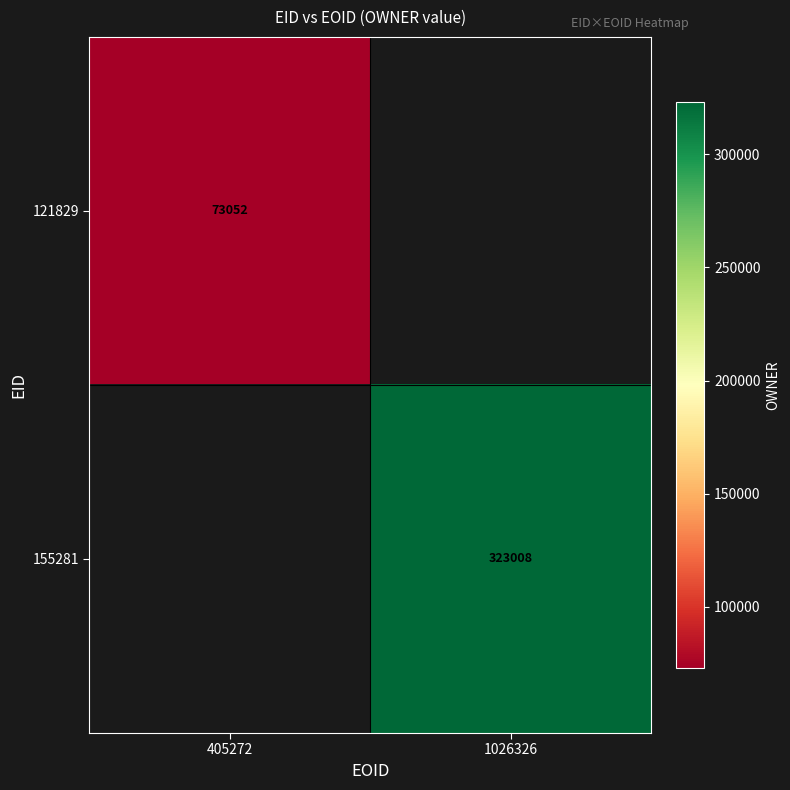

The value of 121829 at 405272 is 33106. True or false?

False